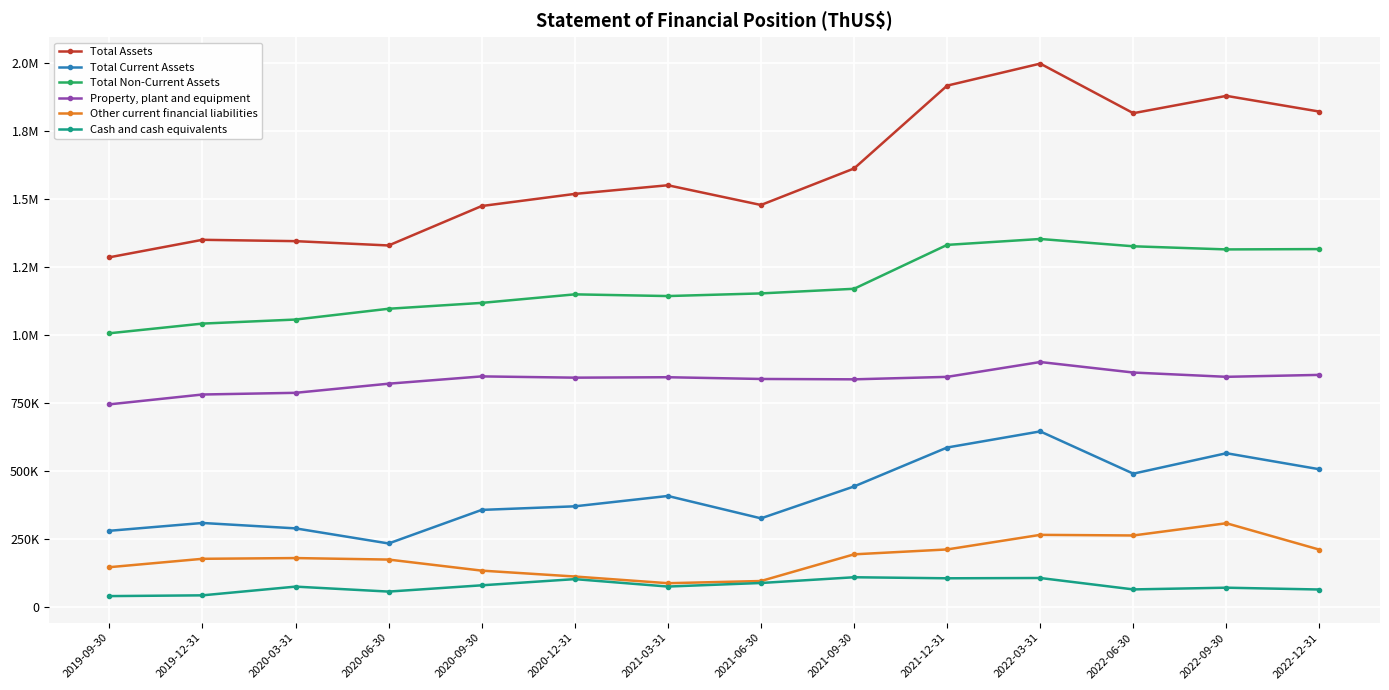

At which category does Other current financial liabilities reach its first local peak?

2020-03-31